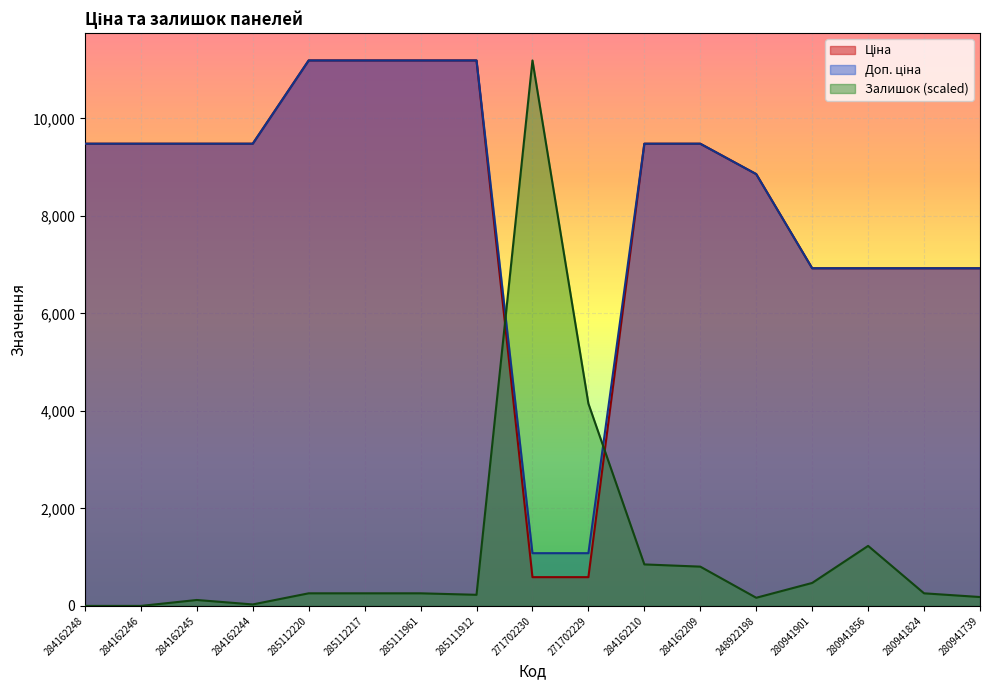

What position from the right is 271702229?

8